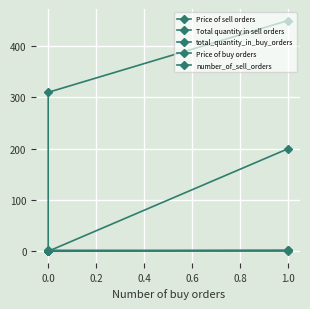

The value of Total quantity in sell orders at 0.0 is 184.0. True or false?

False